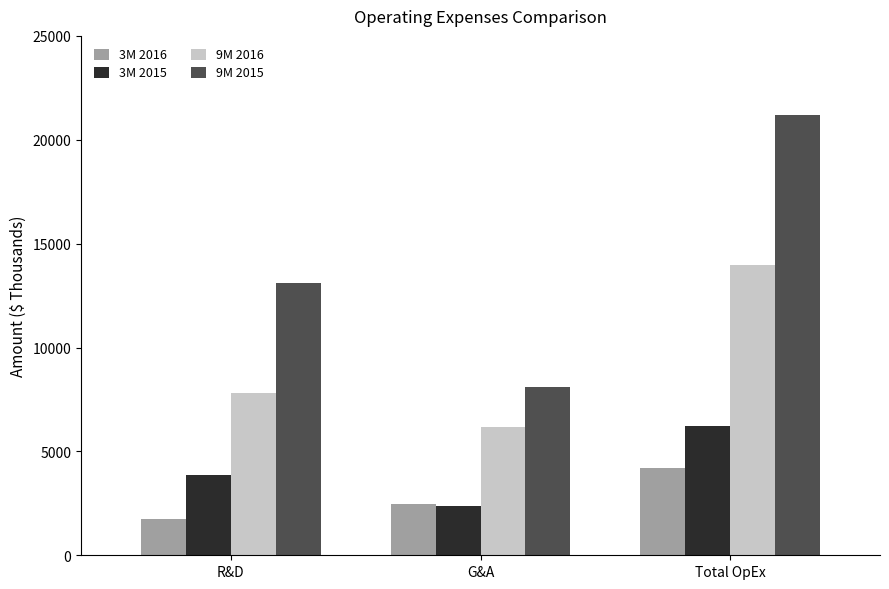

The value of 9M 2015 at G&A is 5116. True or false?

False